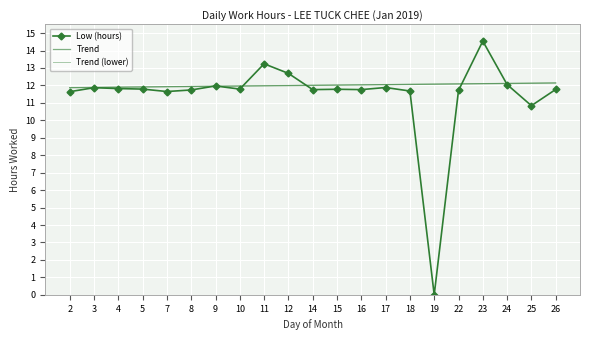

Reading left to right, transcribe all the data shown in this chart.

Low (hours): 2=11.6	3=11.9	4=11.8	5=11.8	7=11.7	8=11.7	9=12.0	10=11.8	11=13.2	12=12.7	14=11.8	15=11.8	16=11.8	17=11.9	18=11.7	19=0.0	22=11.7	23=14.5	24=12.1	25=10.8	26=11.8
Trend: 2=11.9	3=11.9	4=11.9	5=11.9	7=11.9	8=11.9	9=11.9	10=12.0	11=12.0	12=12.0	14=12.0	15=12.0	16=12.0	17=12.0	18=12.1	19=12.1	22=12.1	23=12.1	24=12.1	25=12.1	26=12.1
Trend (lower): 2=11.9	3=11.9	4=11.9	5=11.9	7=11.9	8=11.9	9=12.0	10=12.0	11=12.0	12=12.0	14=12.0	15=12.0	16=12.0	17=12.1	18=12.1	19=12.1	22=12.1	23=12.1	24=12.1	25=12.1	26=12.2